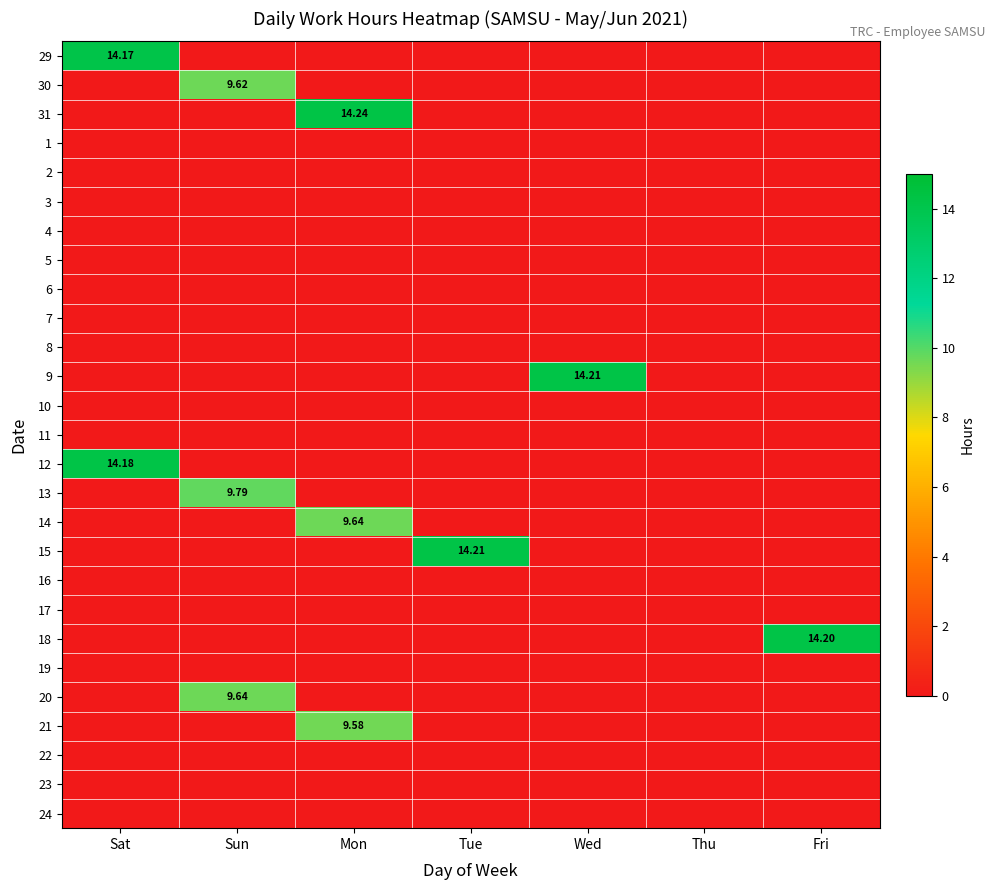

What is the difference between the maximum and second lowest values in the 20 series?

9.6